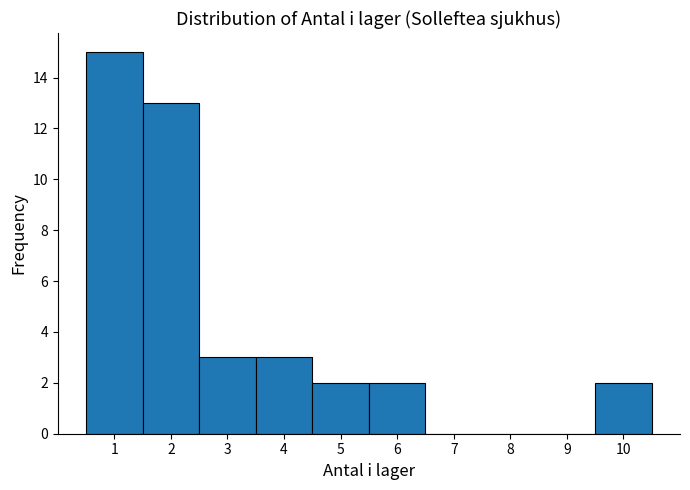

Reading left to right, list every bar in this chart as the range it spans on the x-axis followed by its height. The values are not printed on the chart, so give them approximately, as read against the axis.

0.5 to 1.5: 15
1.5 to 2.5: 13
2.5 to 3.5: 3
3.5 to 4.5: 3
4.5 to 5.5: 2
5.5 to 6.5: 2
6.5 to 7.5: 0
7.5 to 8.5: 0
8.5 to 9.5: 0
9.5 to 10.5: 2